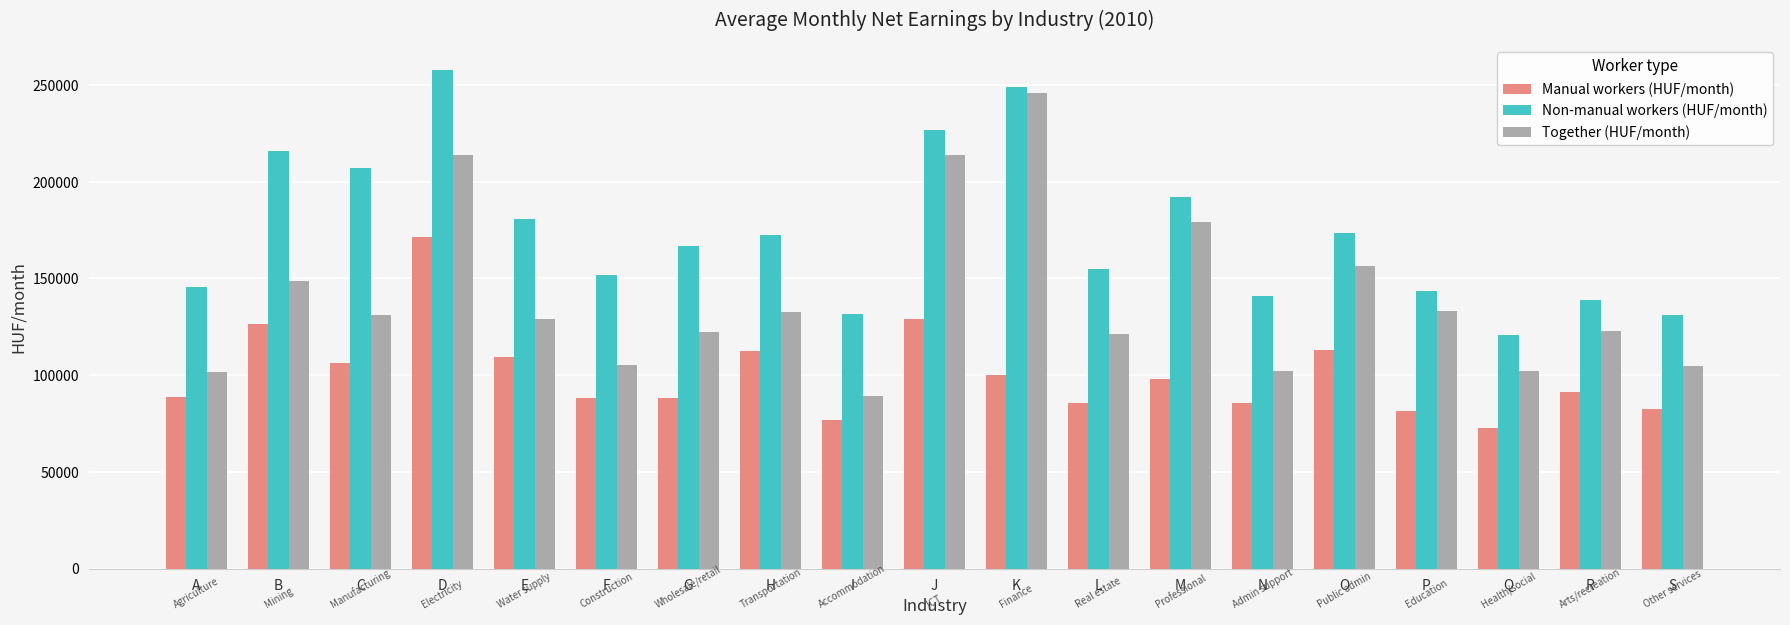

What is the lowest value of the Manual workers (HUF/month) series?

72646